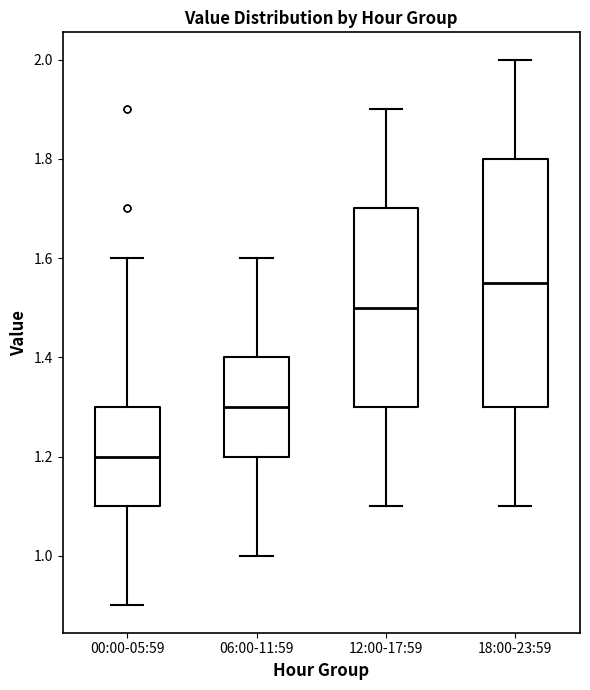

Reading left to right, transcribe this box plot: for each box, give where its median line is, the range the box spans, and where its two whiskers end, as read against the y-axis. The values are not printed on the chart, so give them approximately, as read against the axis.

00:00-05:59: median 1.20, box 1.10 to 1.30, whiskers 0.90 to 1.60
06:00-11:59: median 1.30, box 1.20 to 1.40, whiskers 1.00 to 1.60
12:00-17:59: median 1.50, box 1.30 to 1.70, whiskers 1.10 to 1.90
18:00-23:59: median 1.56, box 1.30 to 1.80, whiskers 1.10 to 2.00